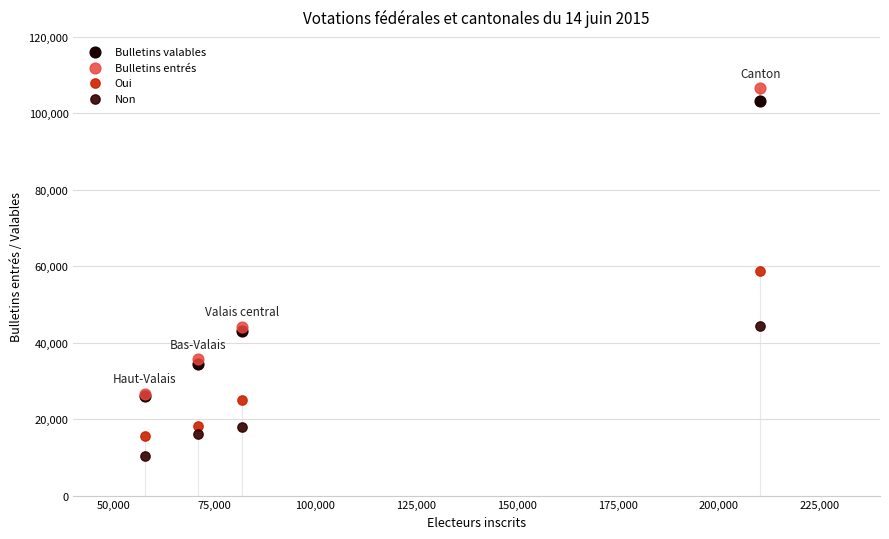

Which series reaches the minimum Y coordinate?

Non